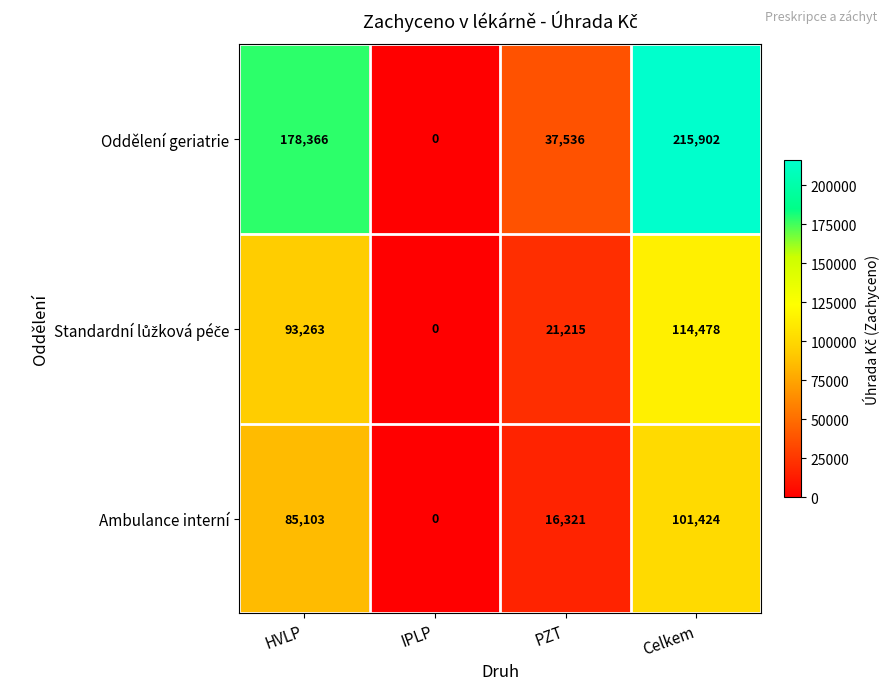

What is the sum of all Ambulance interní values?

202848